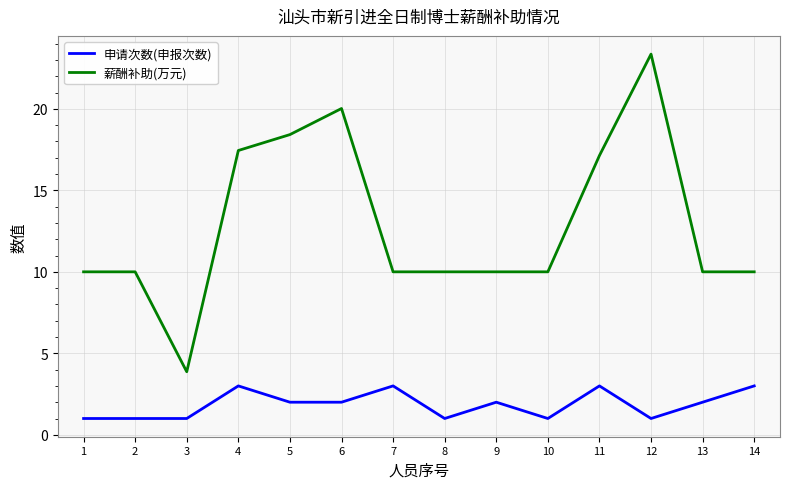

At which category is the sum across all series the highest?

12